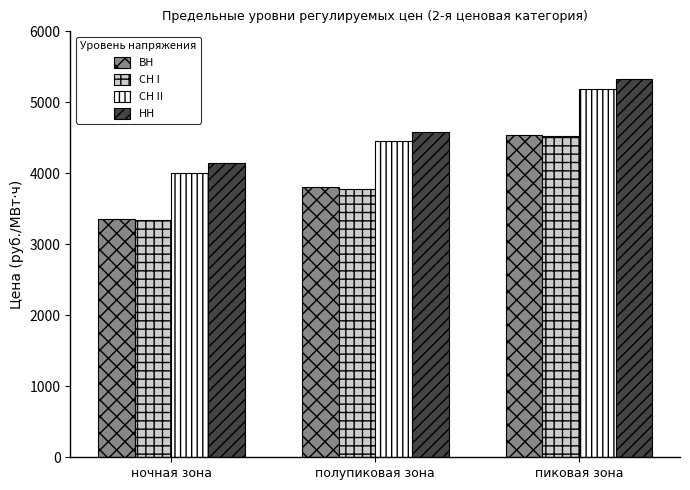

At which category does the chart reach its peak across all series?

пиковая зона